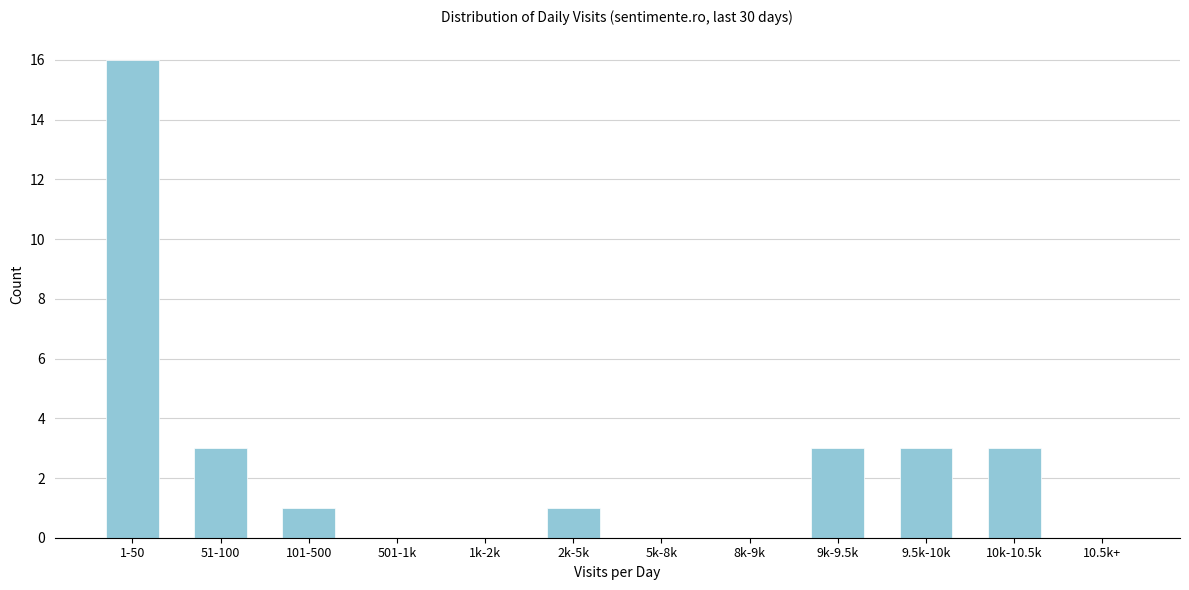

Reading right to left, list all the values displayed in this chart.

10.5k+=0	10k-10.5k=3	9.5k-10k=3	9k-9.5k=3	8k-9k=0	5k-8k=0	2k-5k=1	1k-2k=0	501-1k=0	101-500=1	51-100=3	1-50=16